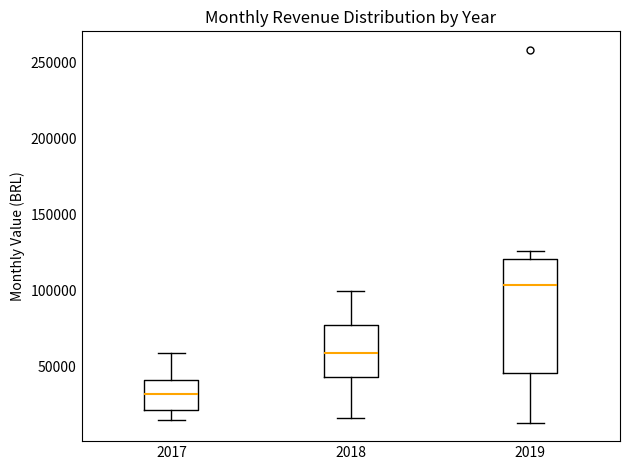

Reading left to right, read every box against the y-axis: the position of its median line, the range the box covers, and the ends of its whiskers. The values are not printed on the chart, so give them approximately, as read against the axis.

2017: median 30000, box 20000 to 40000, whiskers 15000 to 60000
2018: median 60000, box 45000 to 80000, whiskers 15000 to 100000
2019: median 105000, box 45000 to 120000, whiskers 15000 to 125000